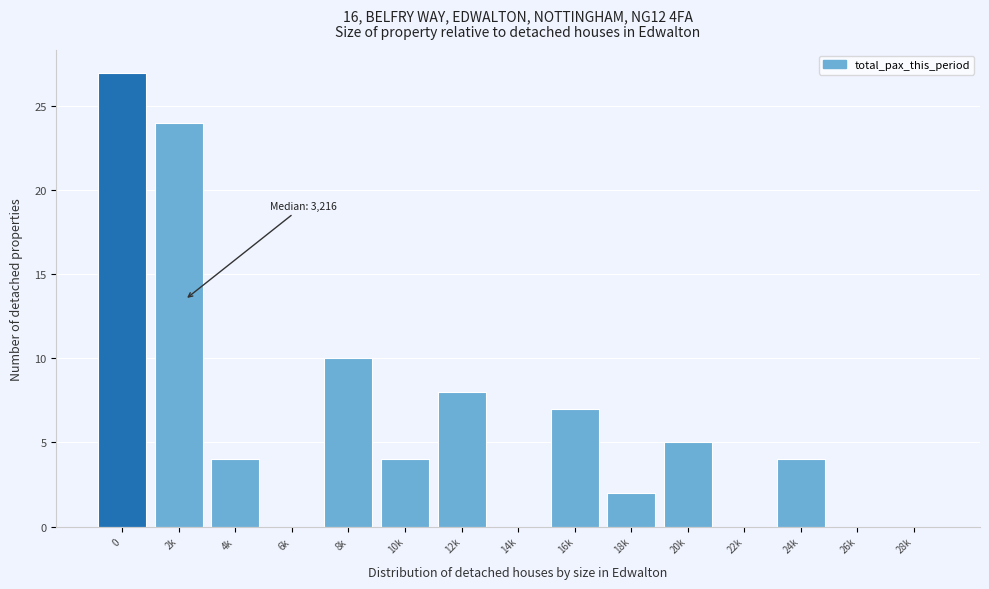

Reading left to right, extract all data points from this chart.

0=27	2k=24	4k=4	6k=0	8k=10	10k=4	12k=8	14k=0	16k=7	18k=2	20k=5	22k=0	24k=4	26k=0	28k=0